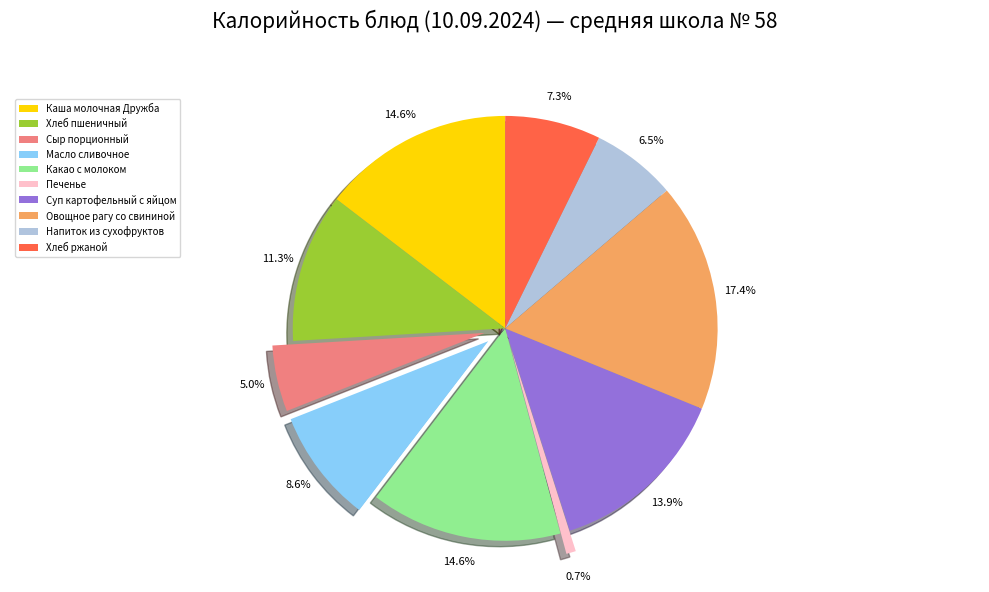

Is there a majority slice in this chart?

No